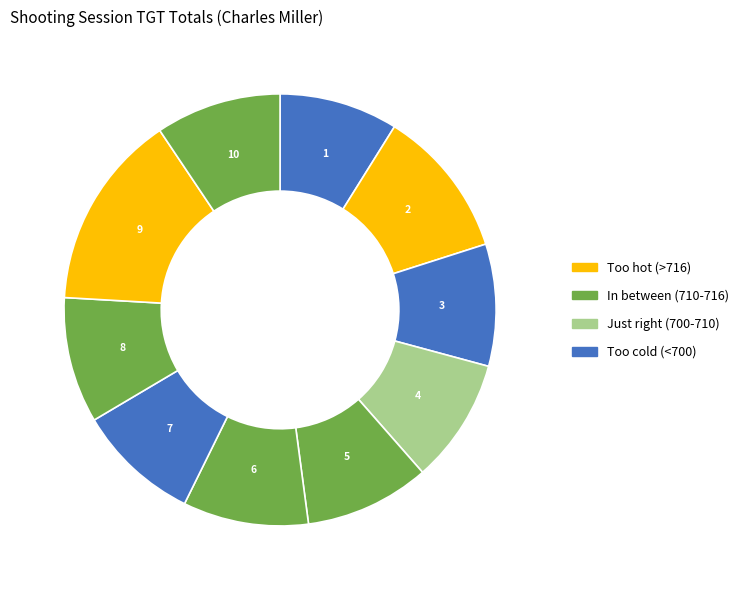

How many segments does this pie chart have?

10